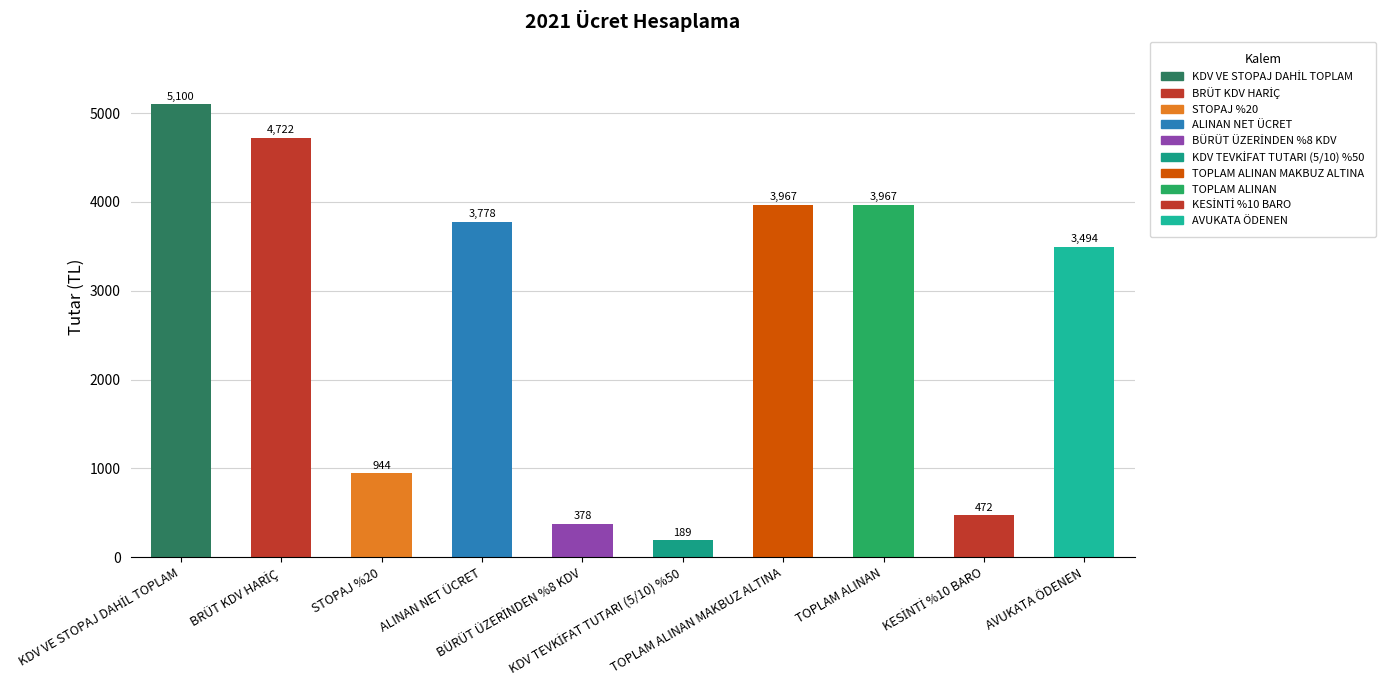

Reading left to right, what are all the values shown in this chart?

KDV VE STOPAJ DAHİL TOPLAM=5100.0	BRÜT KDV HARİÇ=4722.2	STOPAJ %20=944.4	ALINAN NET ÜCRET=3777.8	BÜRÜT ÜZERİNDEN %8 KDV=377.8	KDV TEVKİFAT TUTARI (5/10) %50=188.9	TOPLAM ALINAN MAKBUZ ALTINA=3966.7	TOPLAM ALINAN=3966.7	KESİNTİ %10 BARO=472.2	AVUKATA ÖDENEN=3494.4